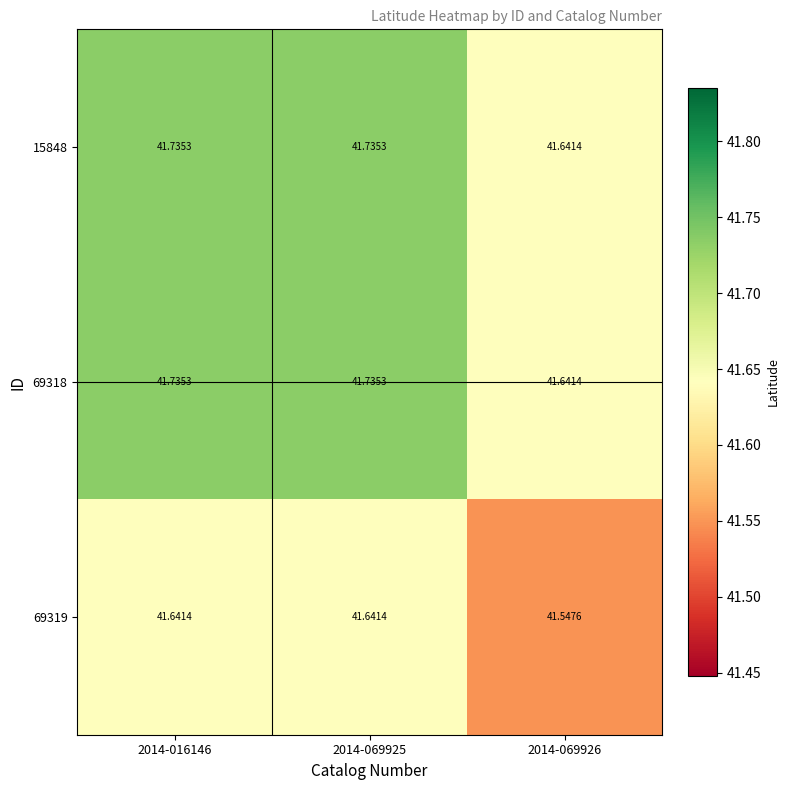

Is the value of 15848 at 2014-069925 greater than the value of 69318 at 2014-069926?

Yes